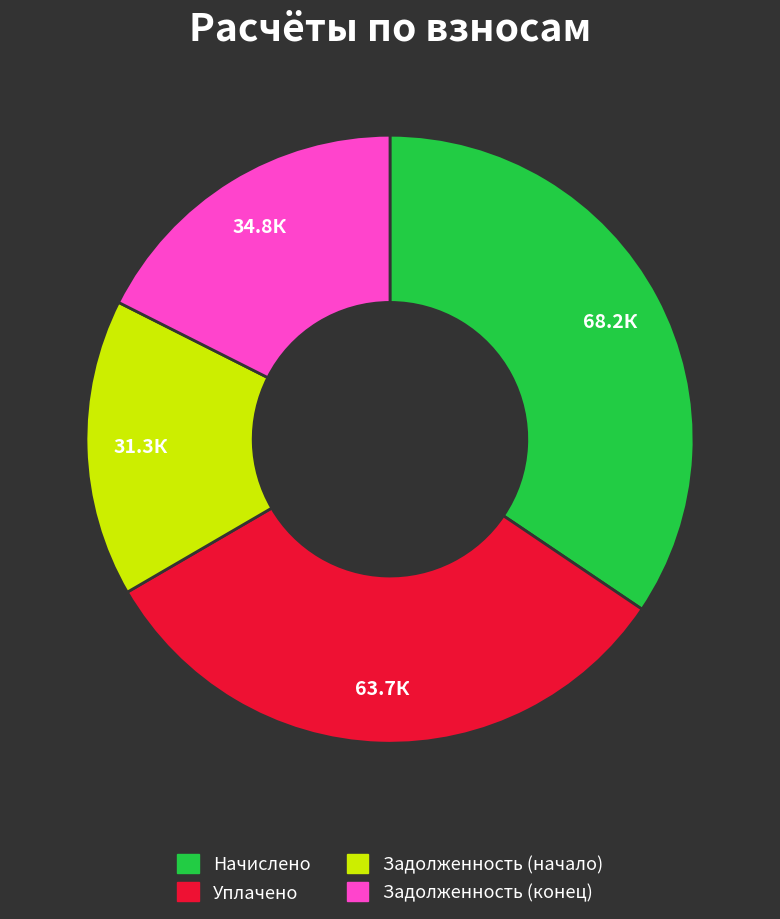

Count the number of slices in the pie.

4